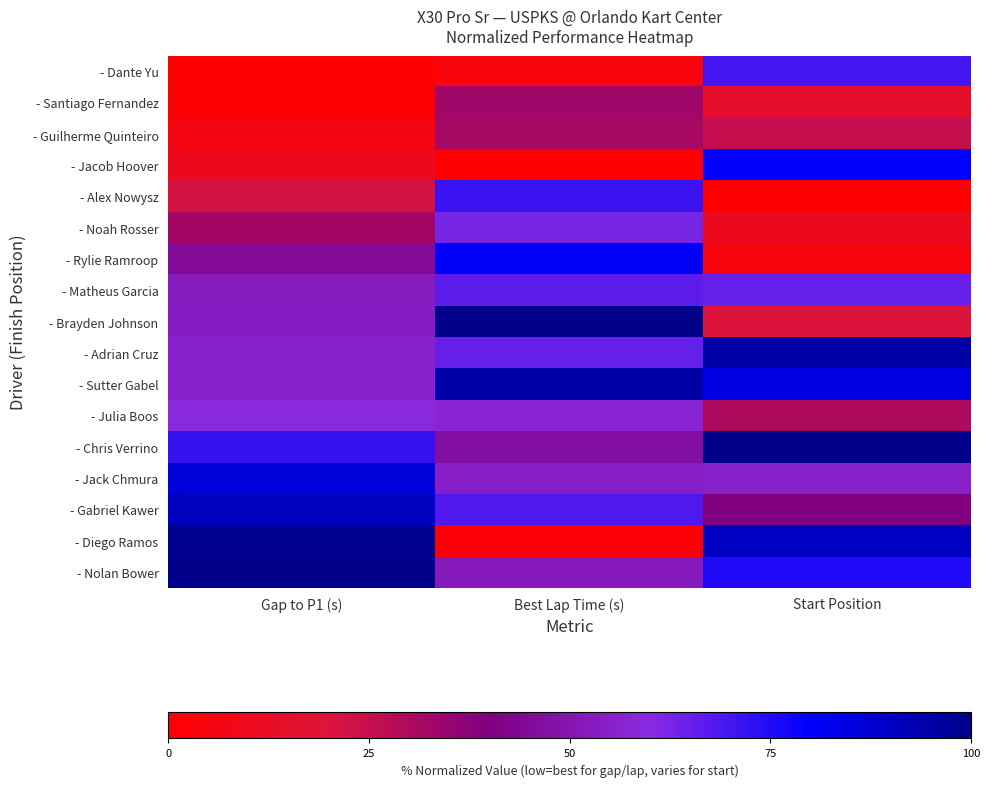

Count the number of categories in the chart.

3